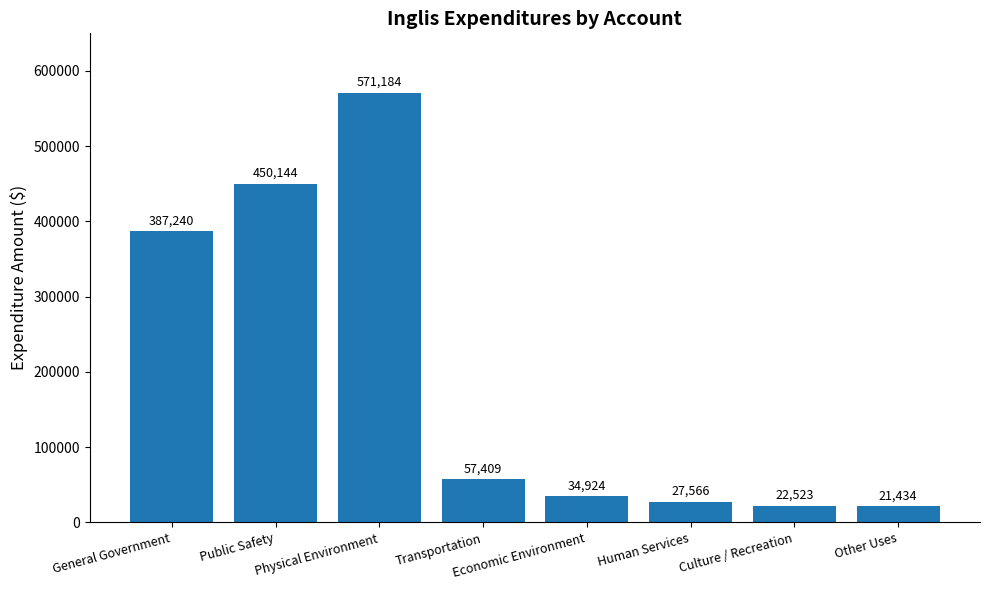

How many data points are less than 57409?

4